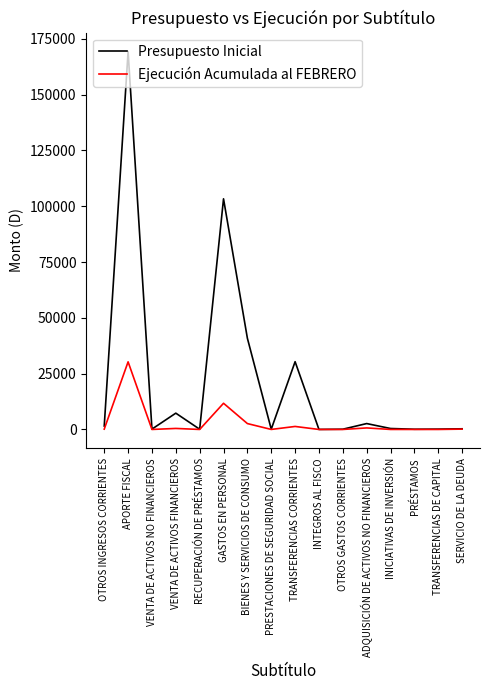

What value does the Ejecución Acumulada al FEBRERO series have at TRANSFERENCIAS CORRIENTES?

1344